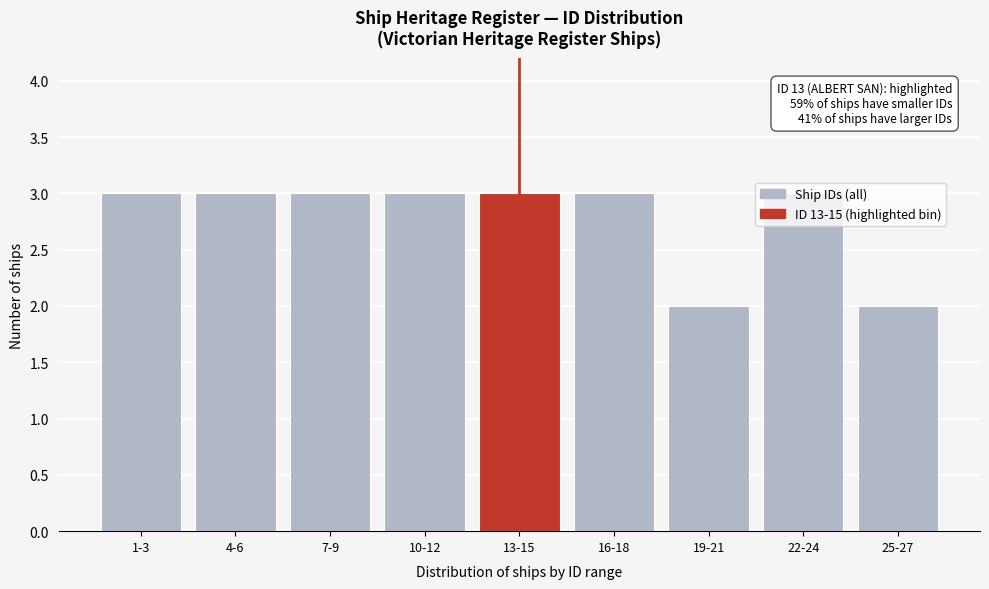

What is the sum of the values at 16-18 and 7-9?

6